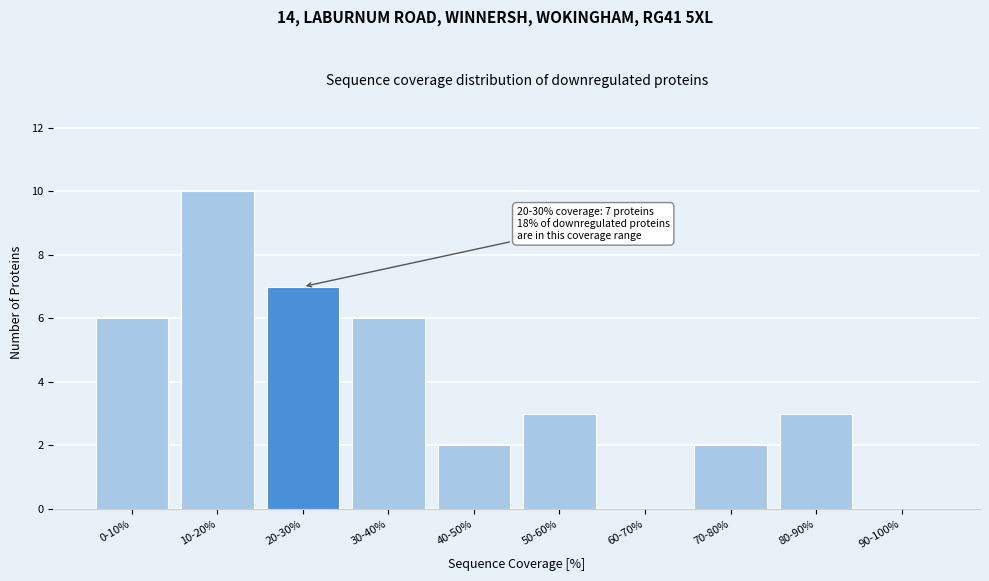

Reading left to right, extract all data points from this chart.

0-10%=6	10-20%=10	20-30%=7	30-40%=6	40-50%=2	50-60%=3	60-70%=0	70-80%=2	80-90%=3	90-100%=0